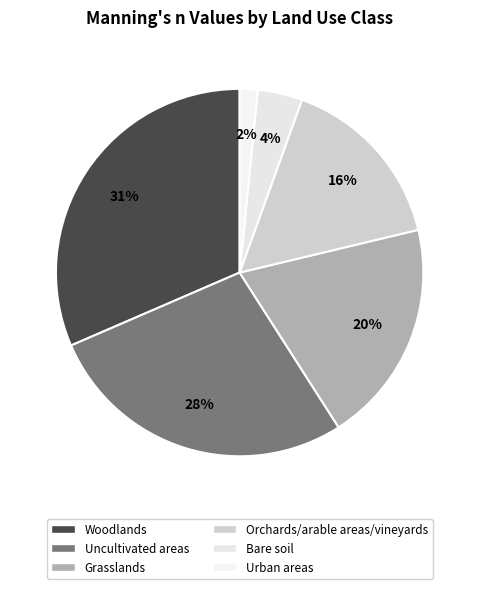

What is the total percentage of Uncultivated areas and Grasslands?

47.2%